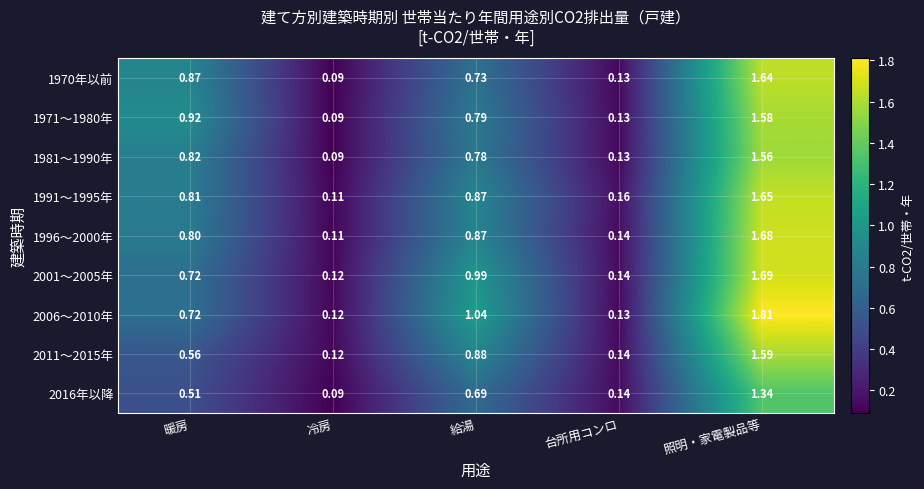

Where is 1971～1980年 nearest to the value 0?

冷房